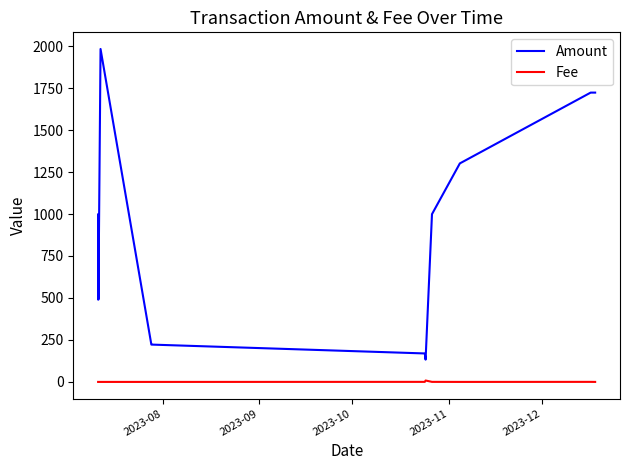

List the series in order of their overall mean, highest first.

Amount, Fee